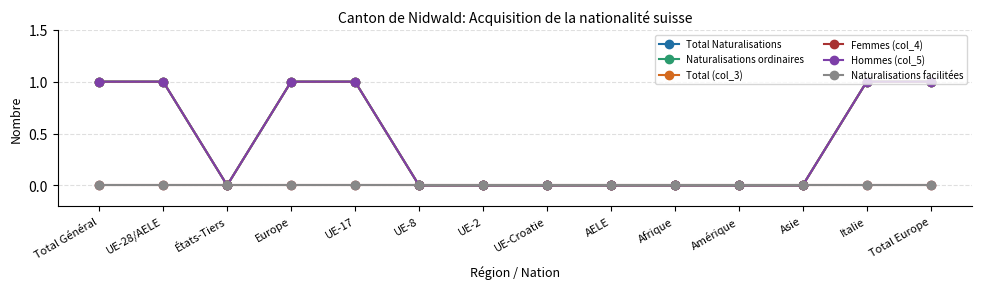

What position from the right is Afrique?

5